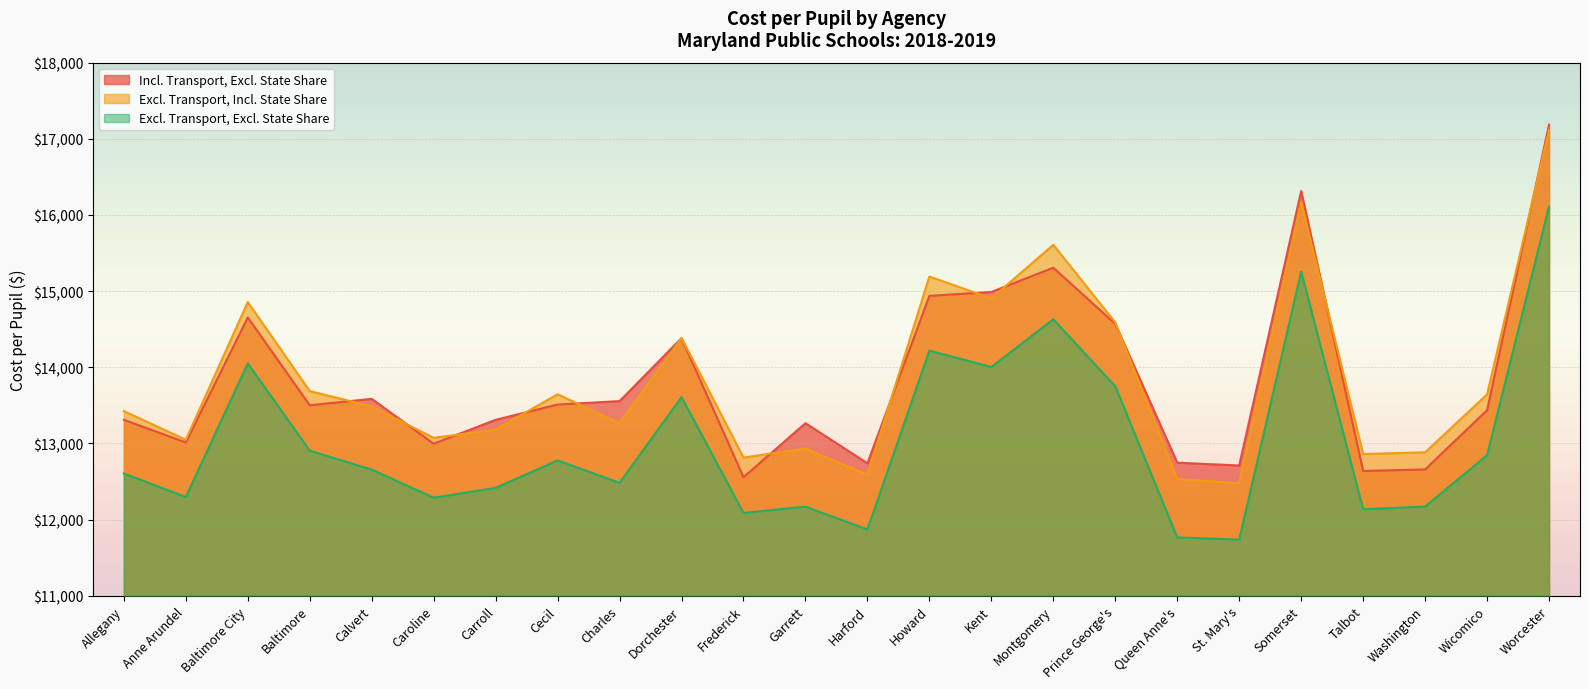

Between Calvert and Frederick, which series saw the biggest shift?

Incl. Transport, Excl. State Share